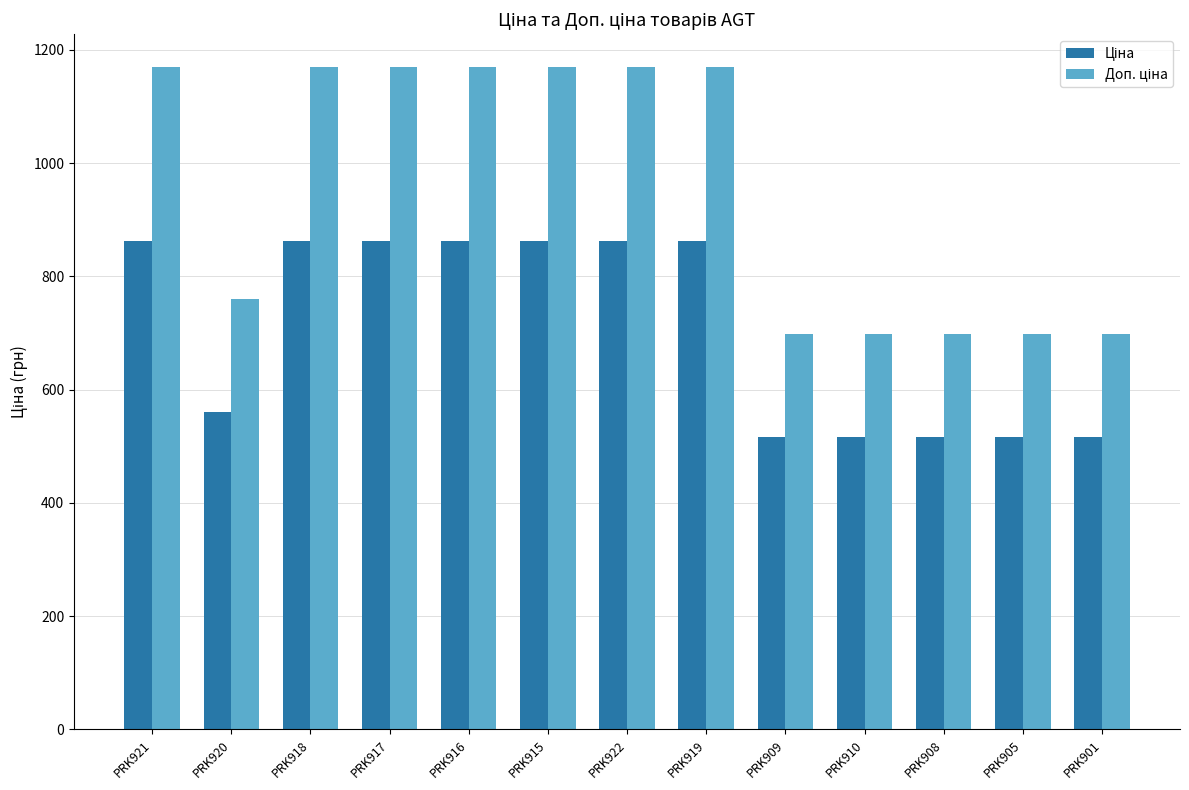

How many bars are there in total?

26